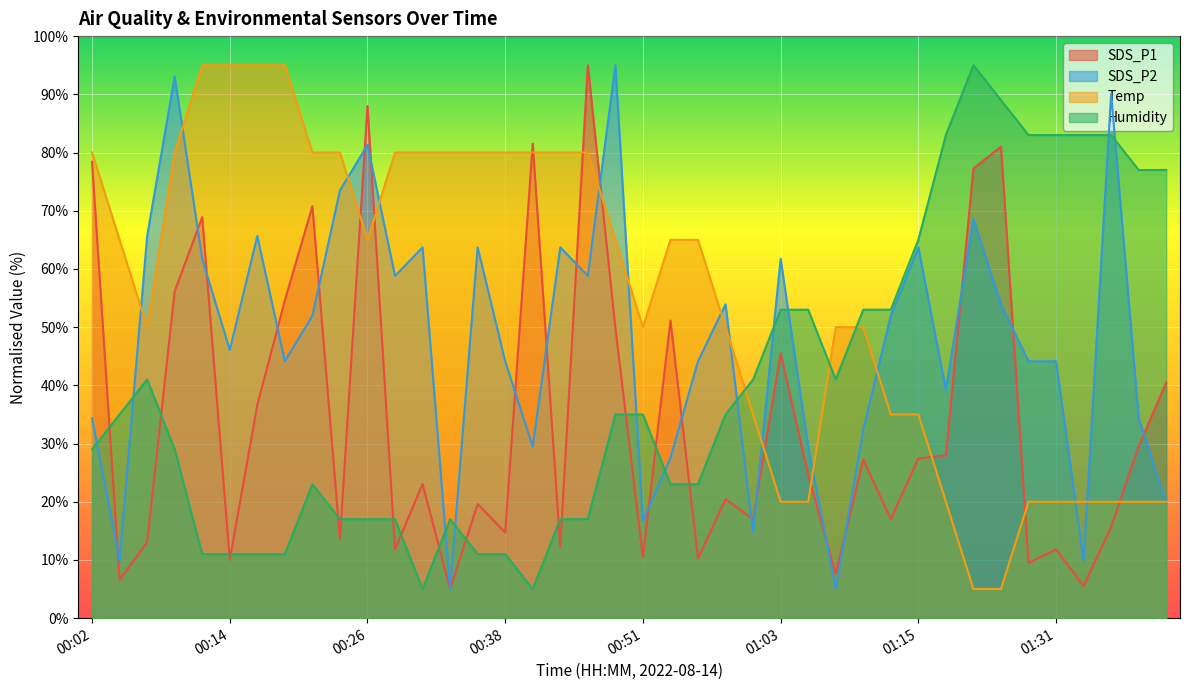

What is the minimum value shown in the chart?

5.0